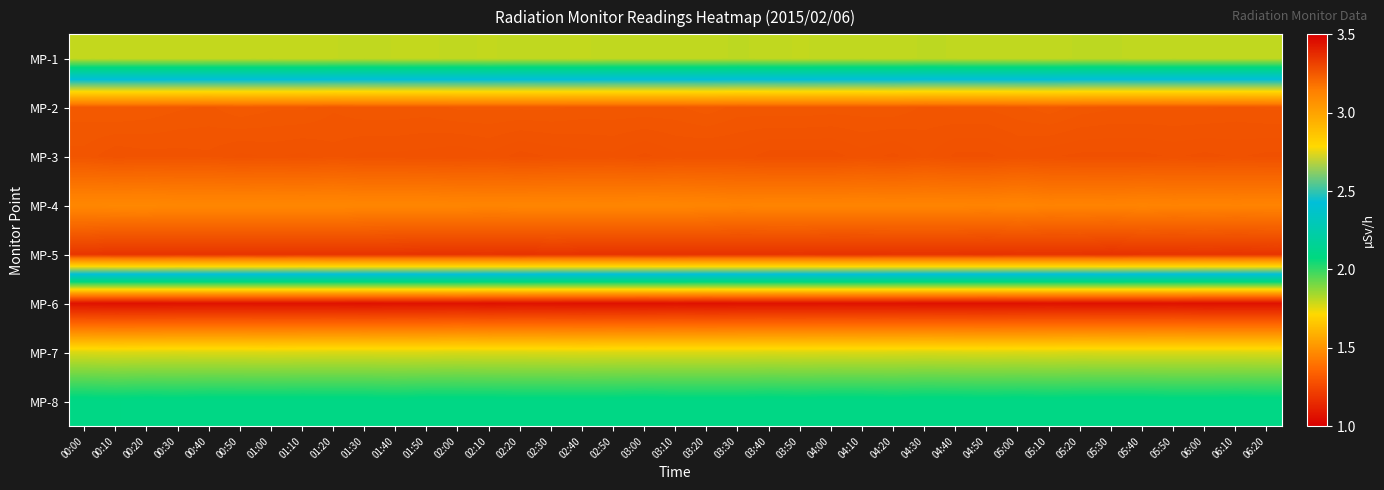

What is the greatest value displayed?

3.4